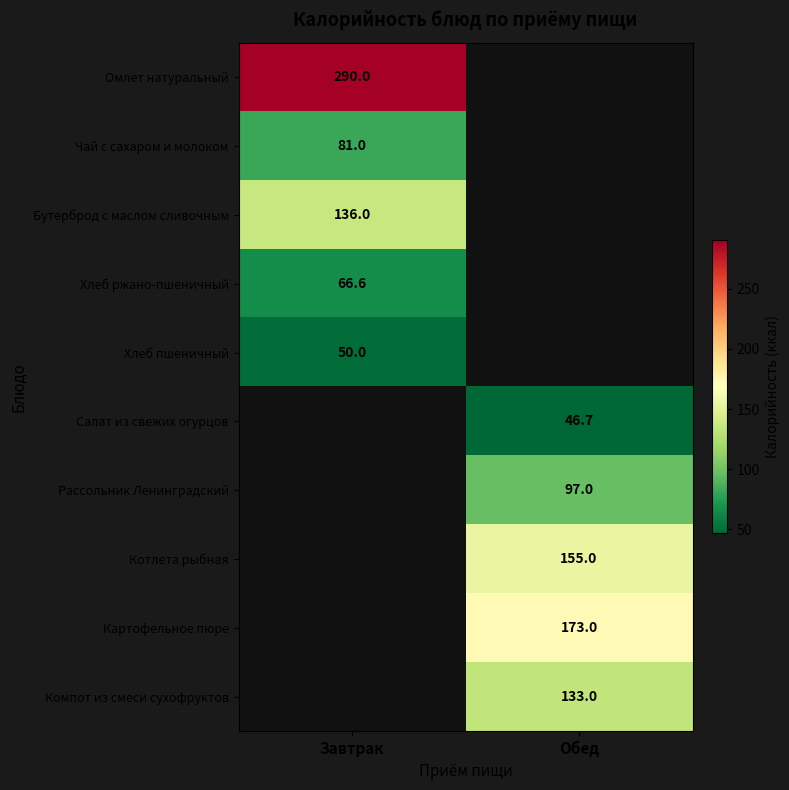

The value of Хлеб ржано-пшеничный at Завтрак is 66.6. True or false?

True